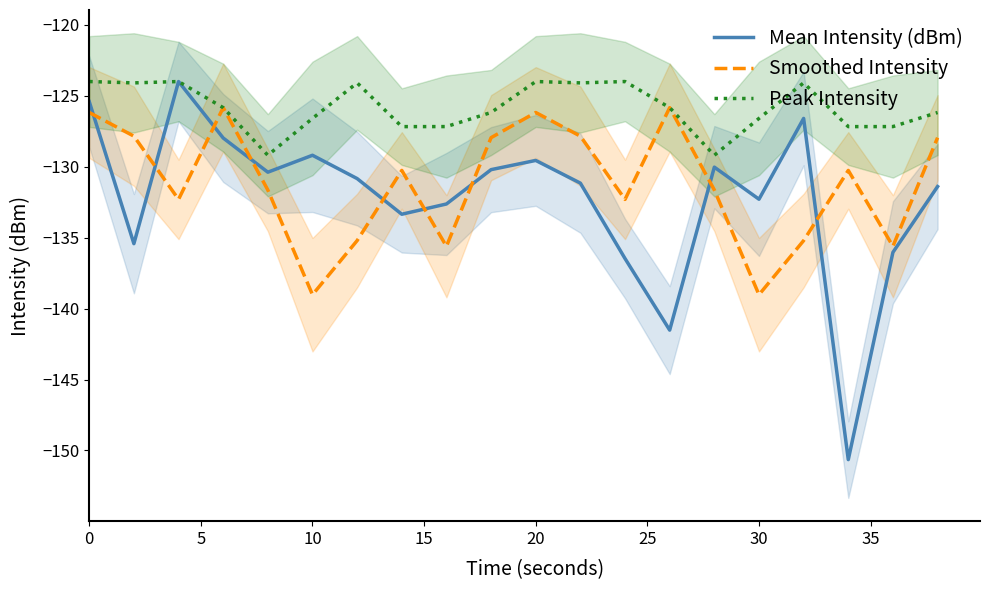

Which series has the largest total across all categories?

Peak Intensity